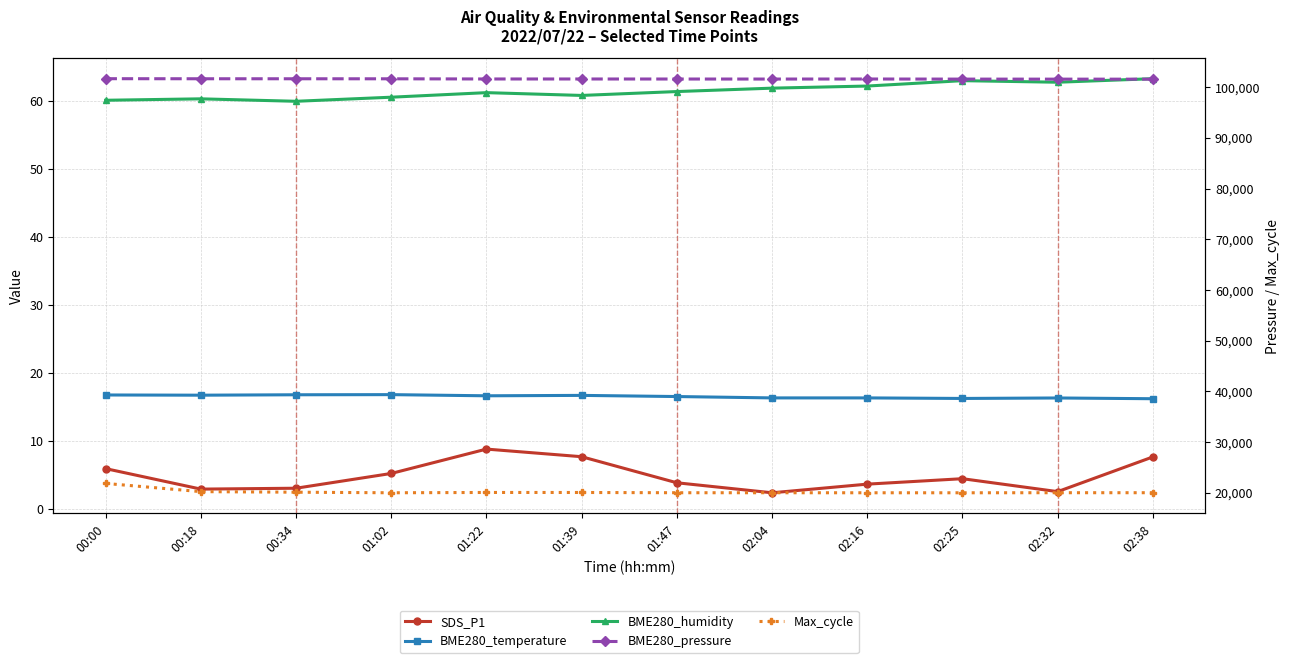

The value of BME280_pressure at 02:32 is 101576.6. True or false?

True